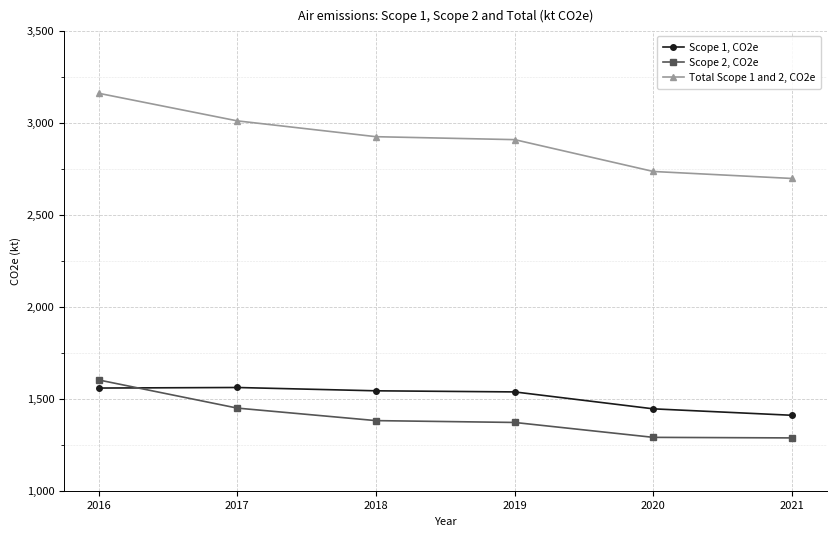

Where does the Scope 1, CO2e series first go above 1543?

2016